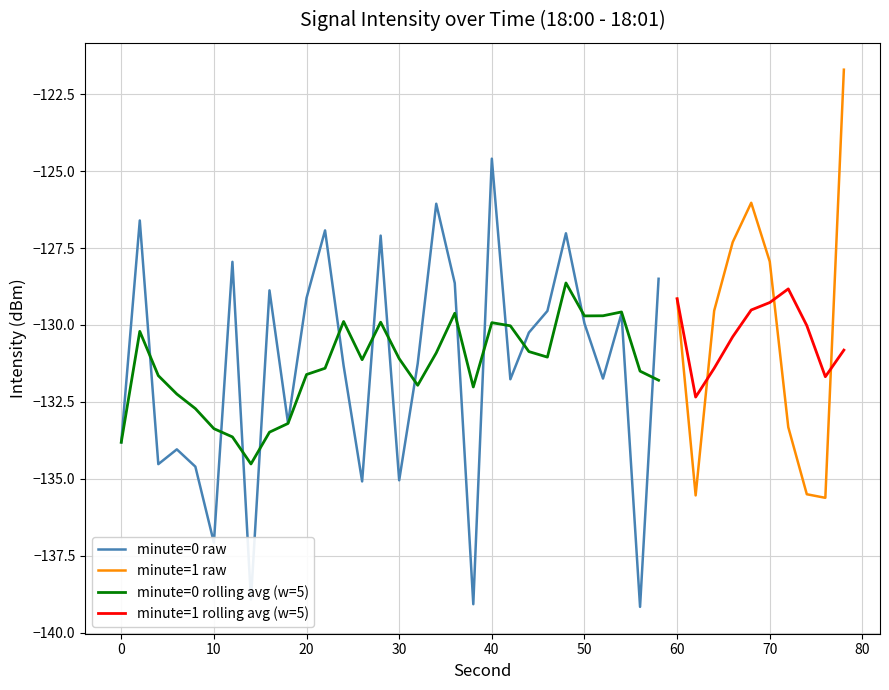

At which label does the data first exceed -130?

2